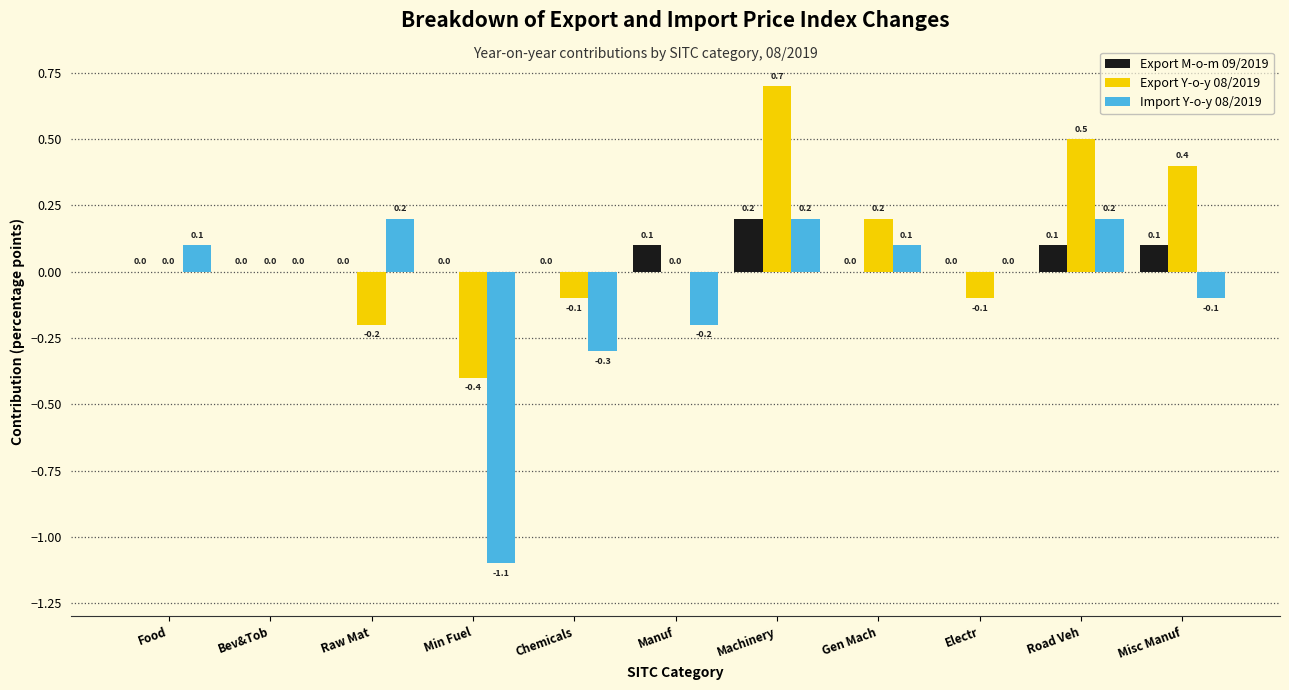

Reading right to left, list all the values displayed in this chart.

Export M-o-m 09/2019: Misc Manuf=0.1	Road Veh=0.1	Electr=0.0	Gen Mach=0.0	Machinery=0.2	Manuf=0.1	Chemicals=0.0	Min Fuel=0.0	Raw Mat=0.0	Bev&Tob=0.0	Food=0.0
Export Y-o-y 08/2019: Misc Manuf=0.4	Road Veh=0.5	Electr=-0.1	Gen Mach=0.2	Machinery=0.7	Manuf=0.0	Chemicals=-0.1	Min Fuel=-0.4	Raw Mat=-0.2	Bev&Tob=0.0	Food=0.0
Import Y-o-y 08/2019: Misc Manuf=-0.1	Road Veh=0.2	Electr=0.0	Gen Mach=0.1	Machinery=0.2	Manuf=-0.2	Chemicals=-0.3	Min Fuel=-1.1	Raw Mat=0.2	Bev&Tob=0.0	Food=0.1